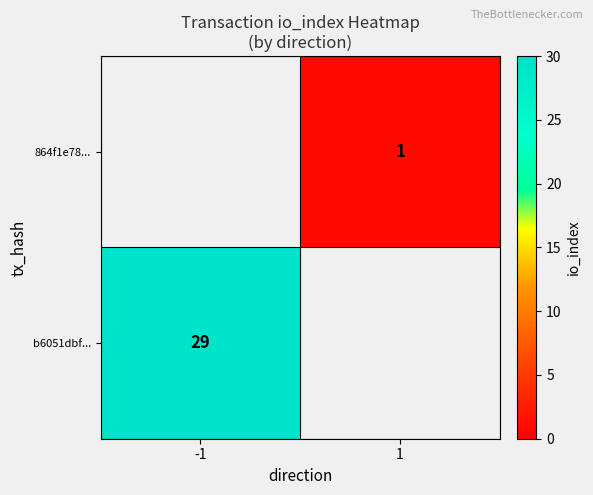

Is it true that b6051dbf... equals 29 at -1?

True